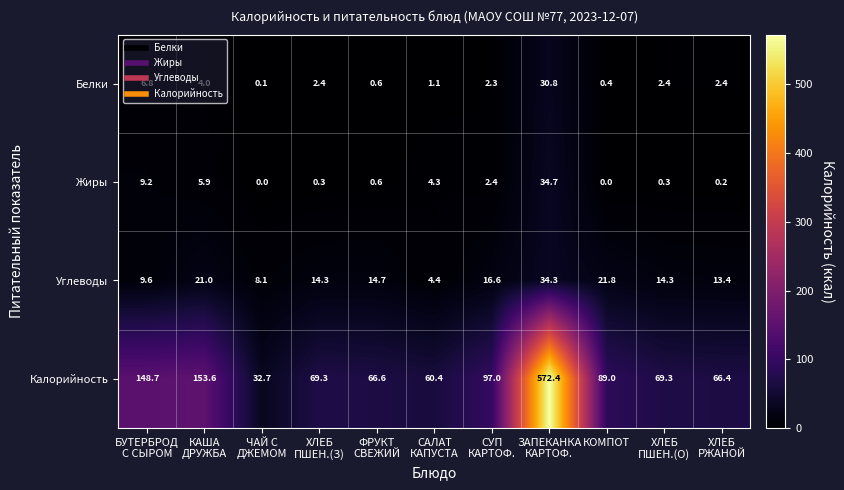

Read the Калорийность value at КОМПОТ.

89.0